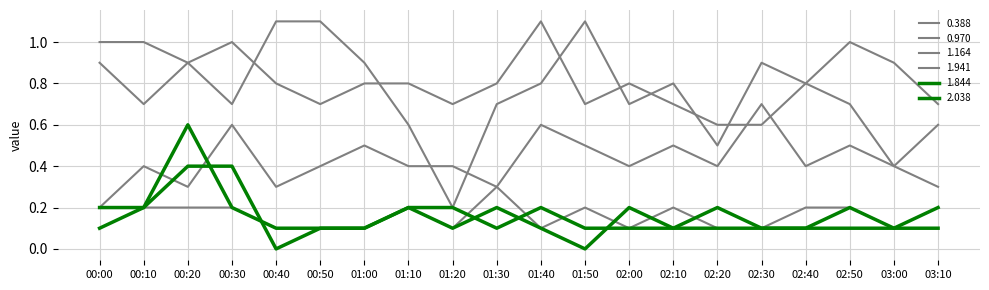

Does the chart display data point markers on the line(s)?

No